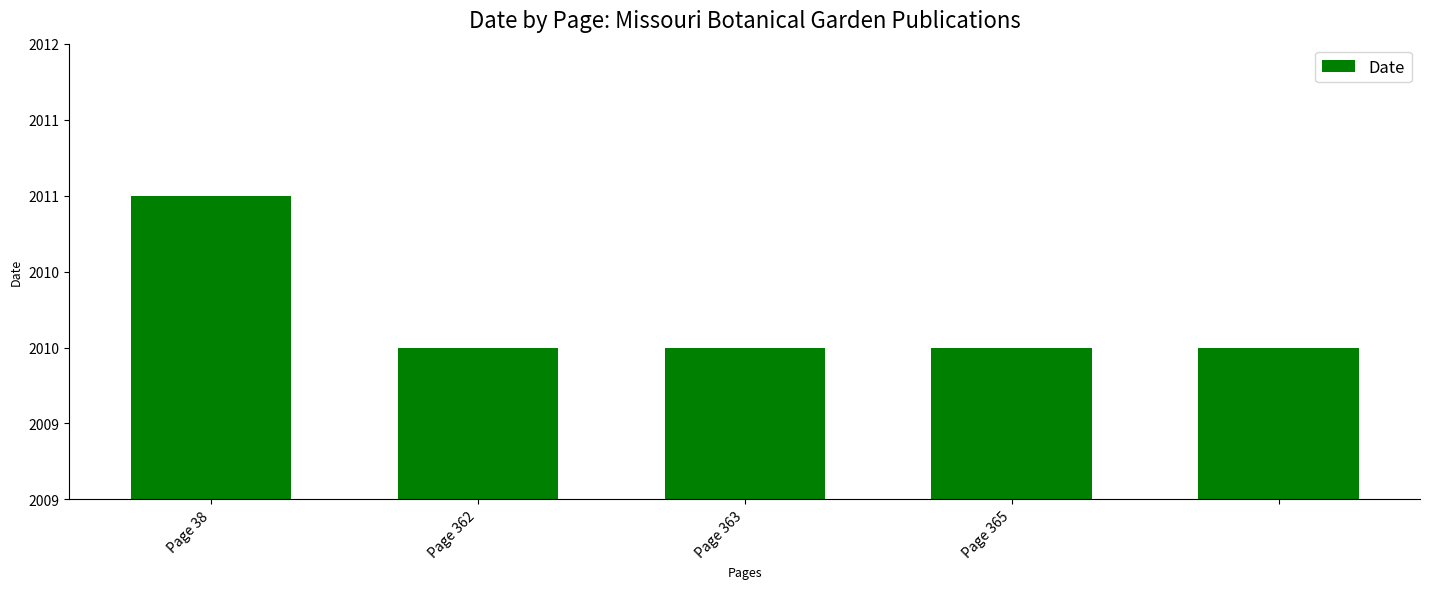

At which label is the value closest to 2010?

Page 362